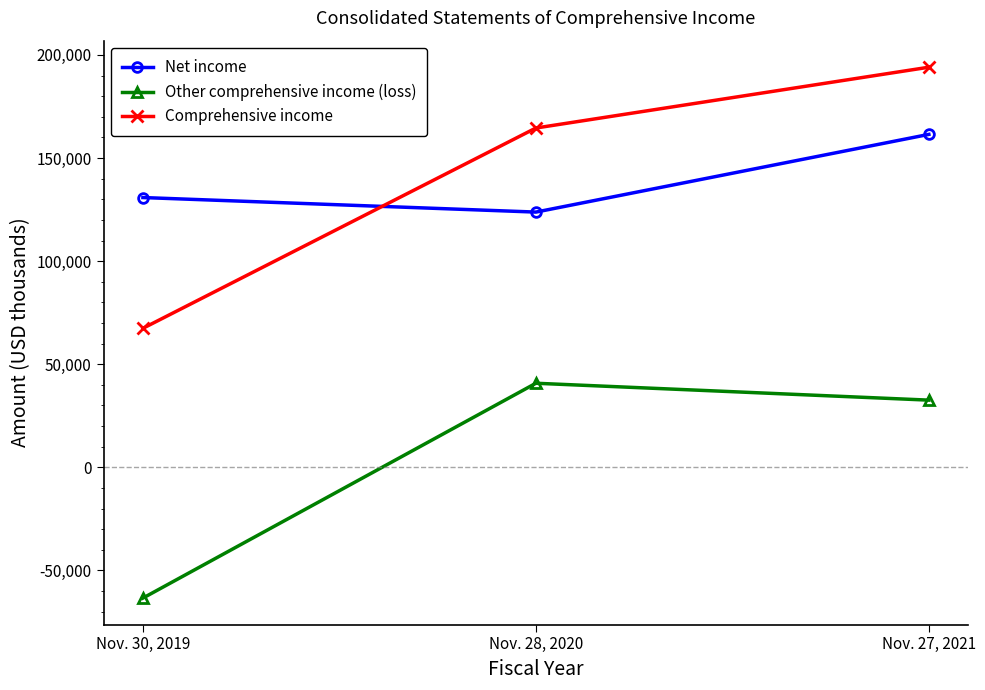

What is the highest value of the Net income series?

161475